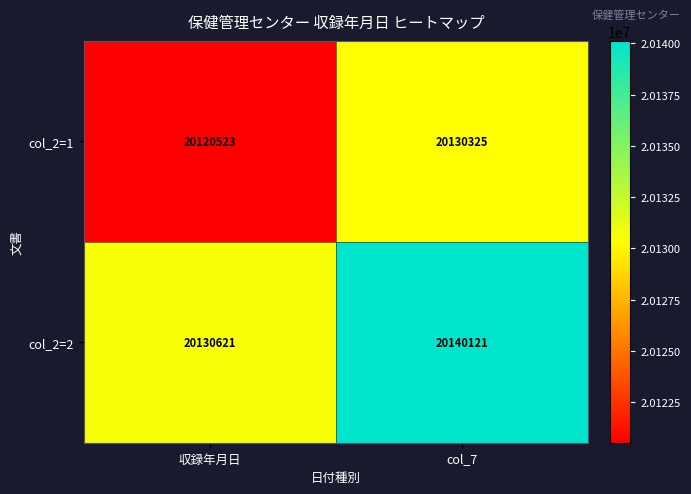

List the series in order of their peak value, lowest first.

col_2=1, col_2=2